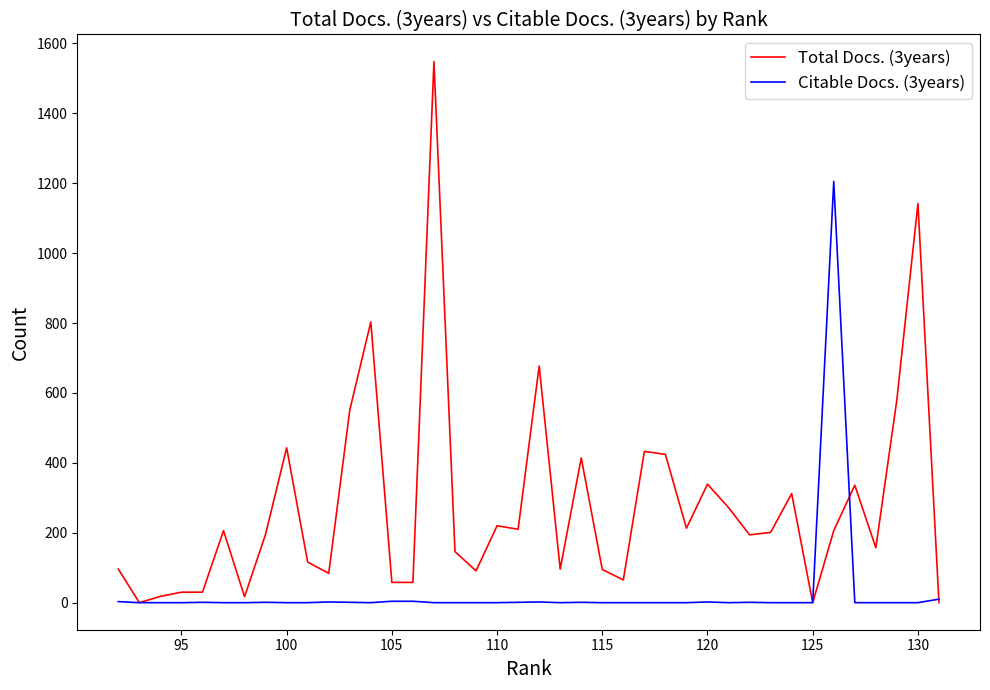

Which series has the largest total across all categories?

Total Docs. (3years)